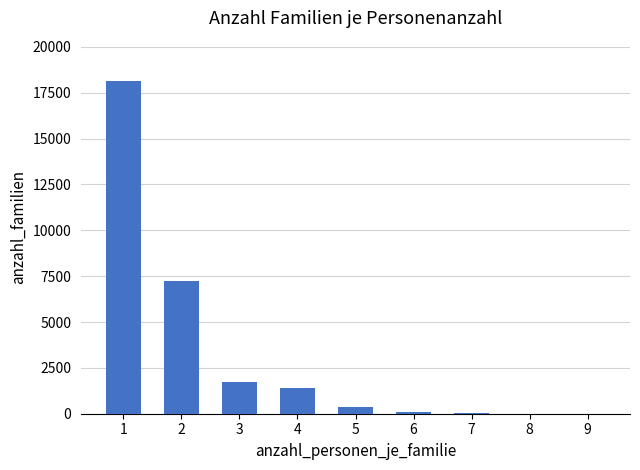

Between 4 and 2, which is larger?

2